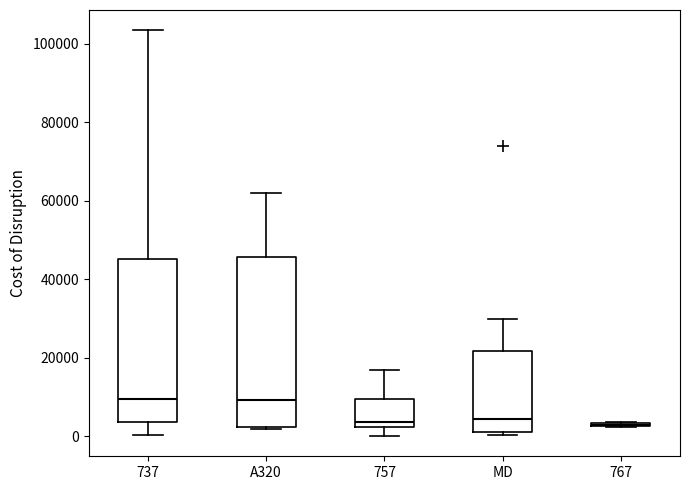

Reading left to right, read every box against the y-axis: the position of its median line, the range the box covers, and the ends of its whiskers. The values are not printed on the chart, so give them approximately, as read against the axis.

737: median 10000, box 4000 to 46000, whiskers 0 to 104000
A320: median 10000, box 2000 to 46000, whiskers 2000 to 62000
757: median 4000, box 2000 to 10000, whiskers 0 to 16000
MD: median 4000, box 2000 to 22000, whiskers 0 to 30000
767: box collapsed to a line at 2000, whiskers 2000 to 4000